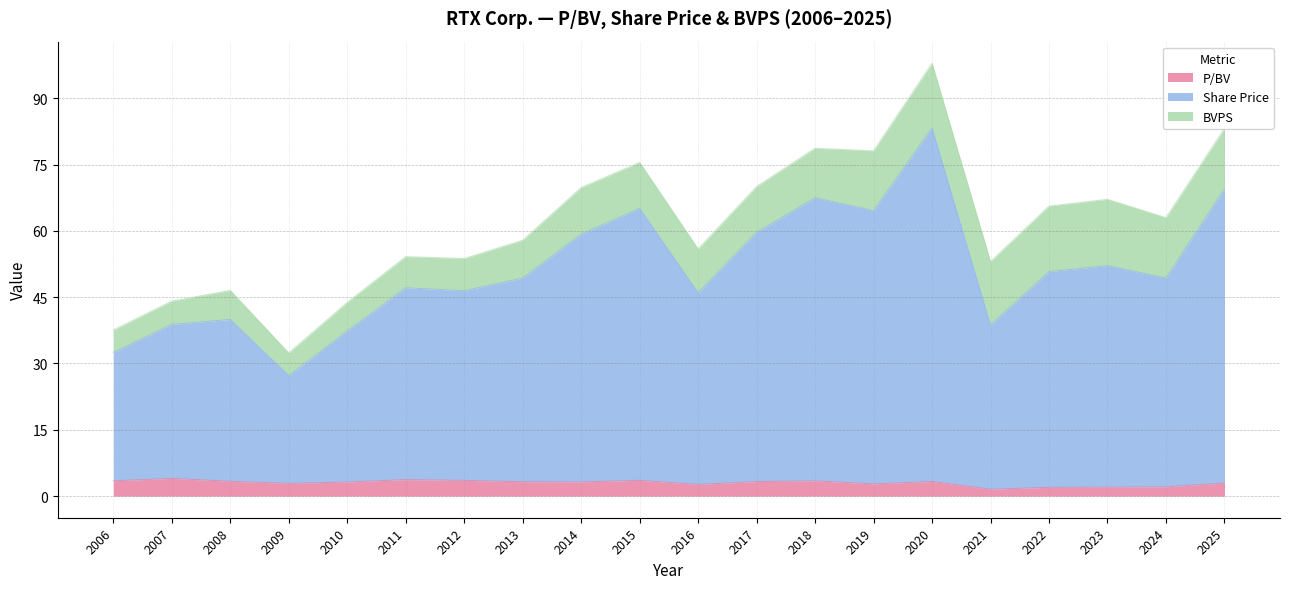

Is it true that P/BV equals 3.2 at 2010?

True